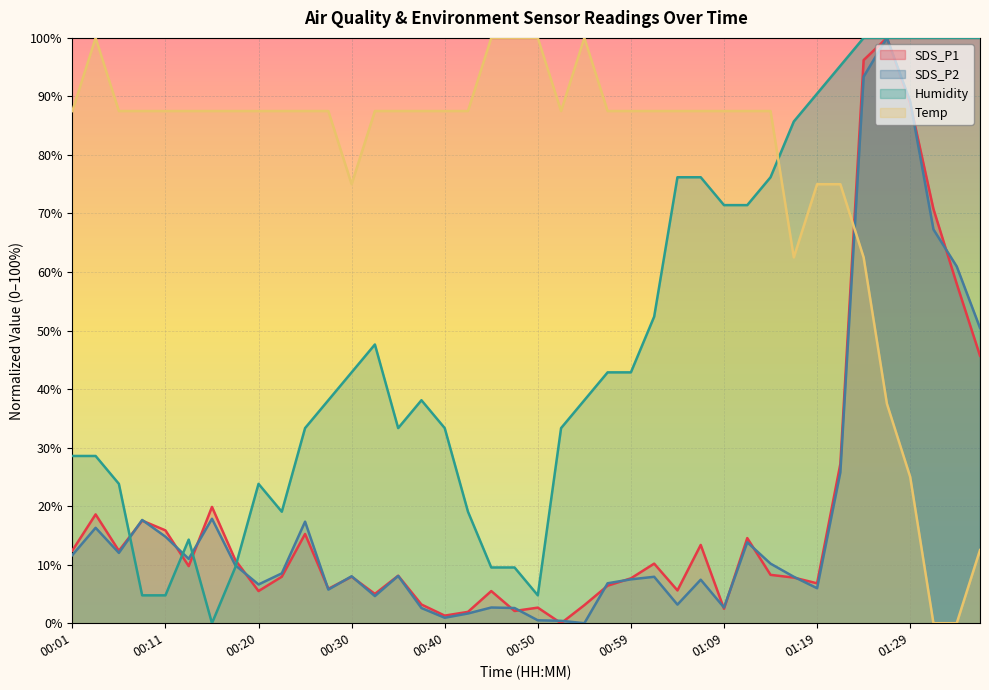

How many categories are shown in the chart?

40